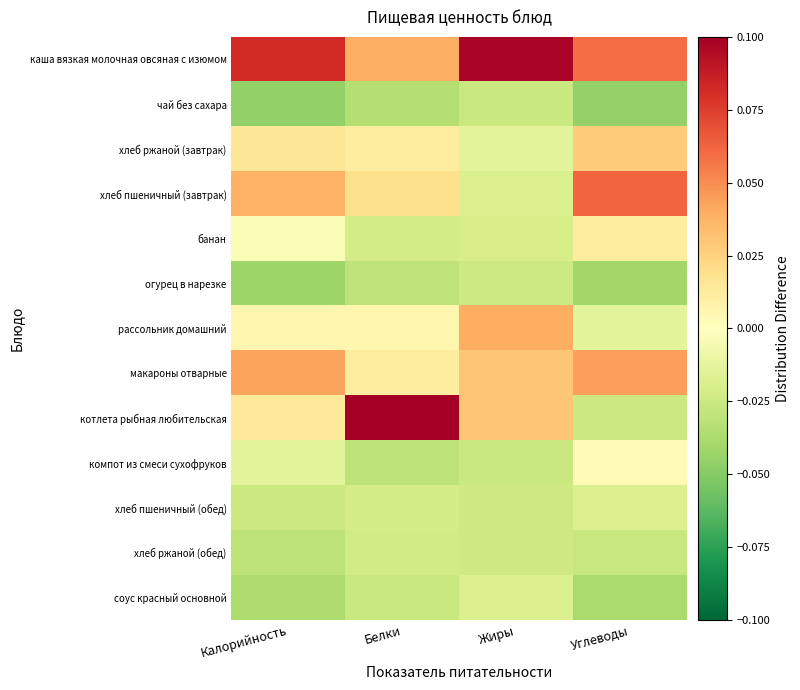

Which series changed the most between Калорийность and Белки?

котлета рыбная любительская